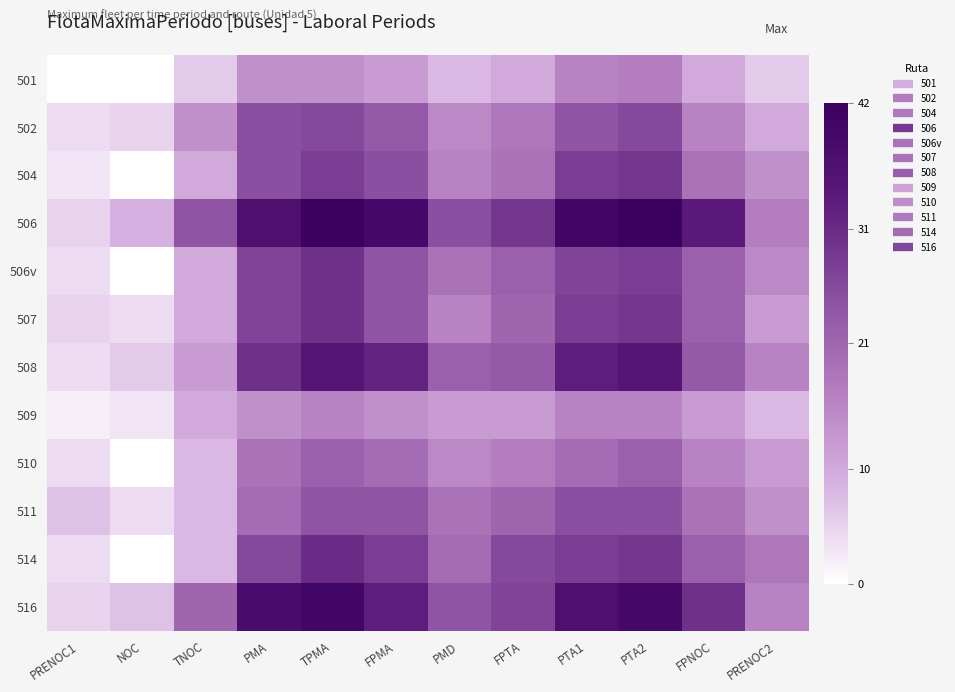

Between TPMA and PTA1, which is larger?

PTA1